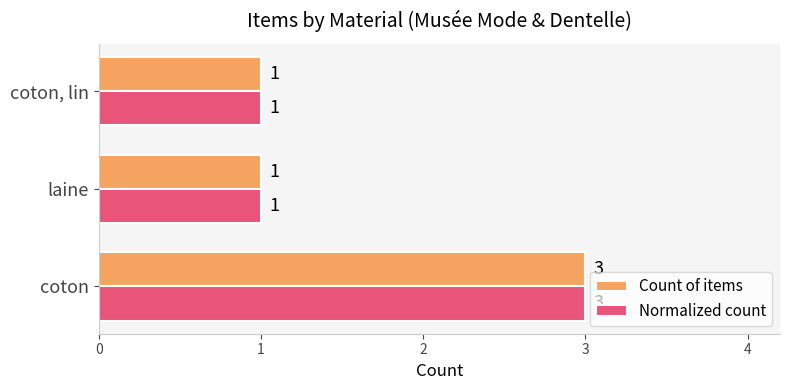

At how many categories does at least one series exceed 2?

1